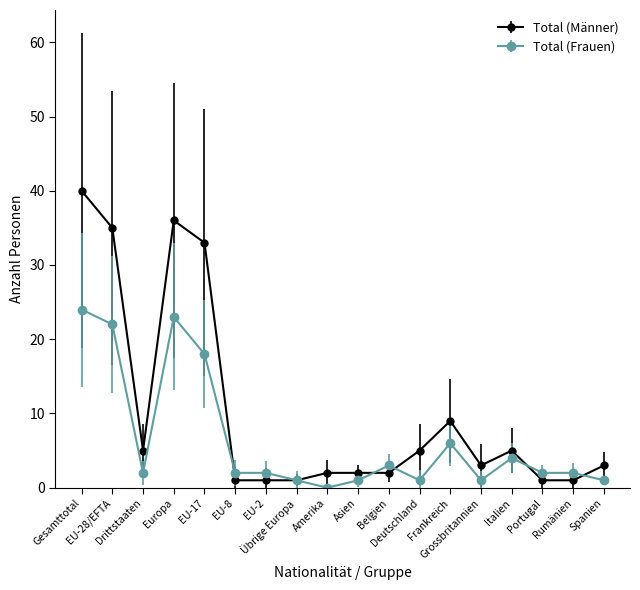

List the series in order of their overall mean, highest first.

Total (Männer), Total (Frauen)